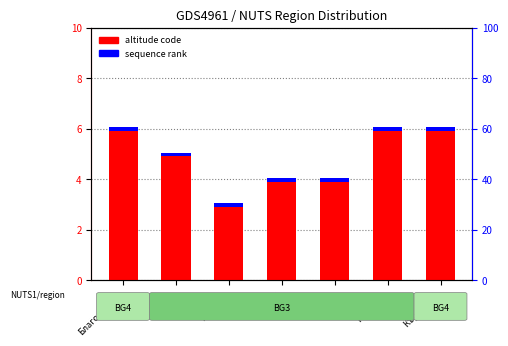

What is the label of the 4th bar from the left?

Сливен